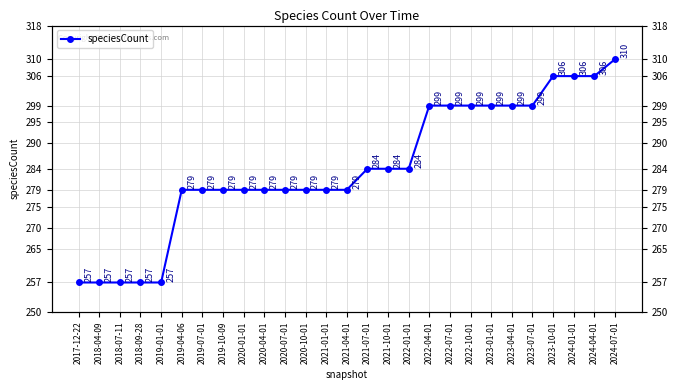

Is it true that the value at 2022-01-01 is 284?

True